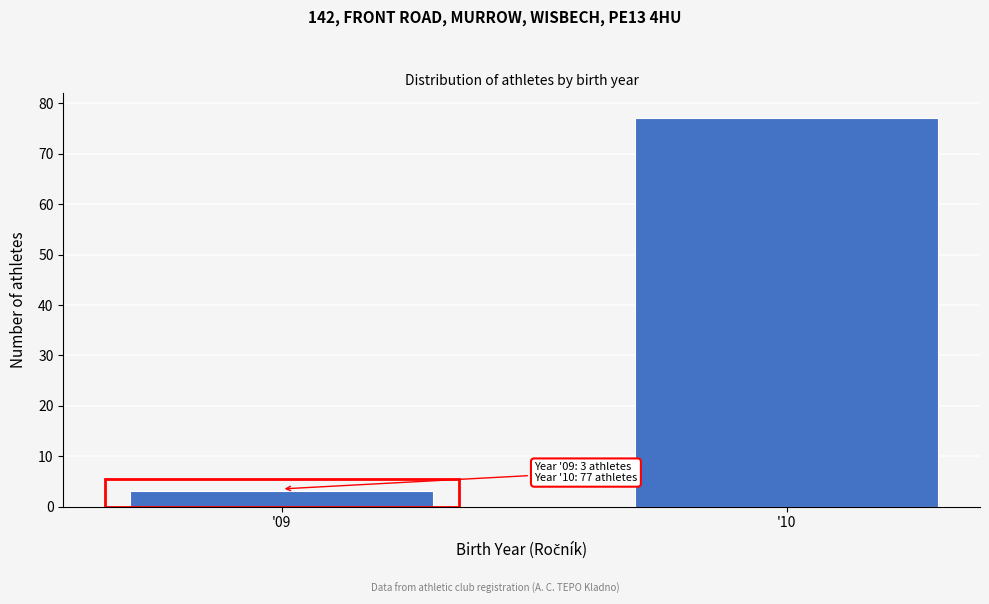

Reading left to right, list all the values displayed in this chart.

3	77